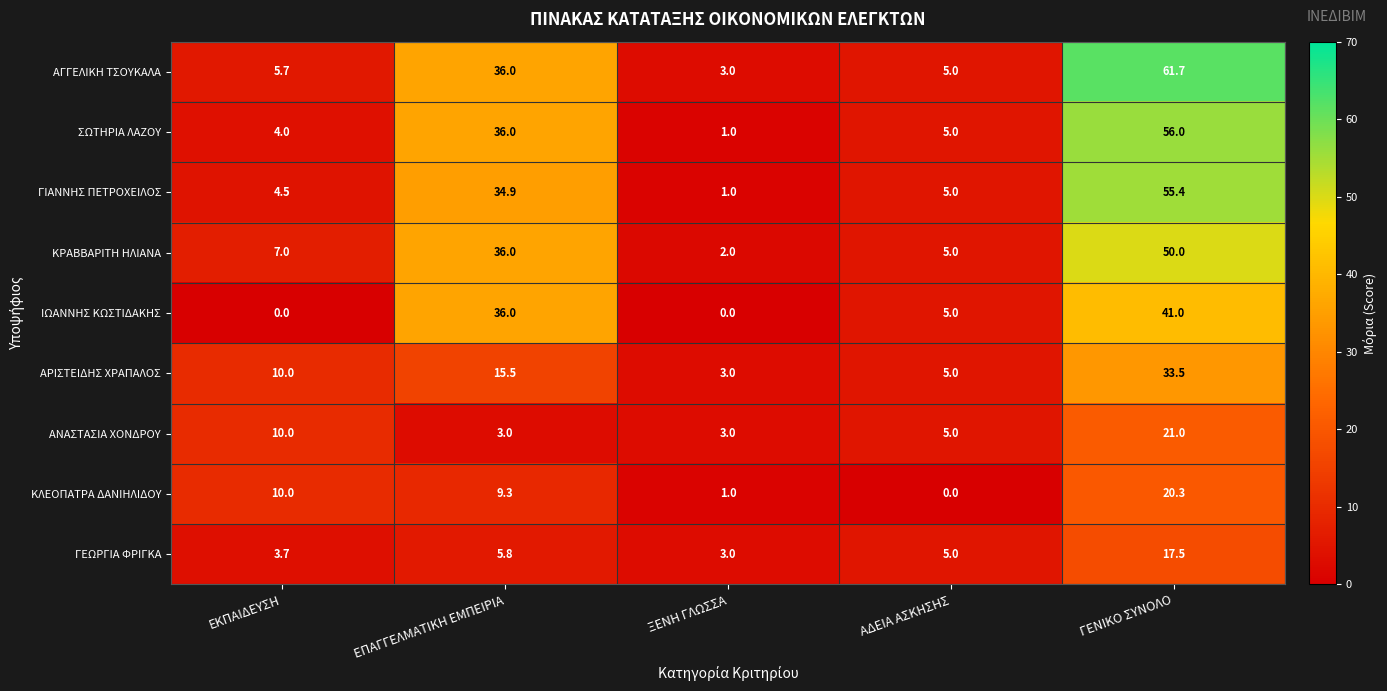

Which series has the largest total across all categories?

ΑΓΓΕΛΙΚΗ ΤΣΟΥΚΑΛΑ